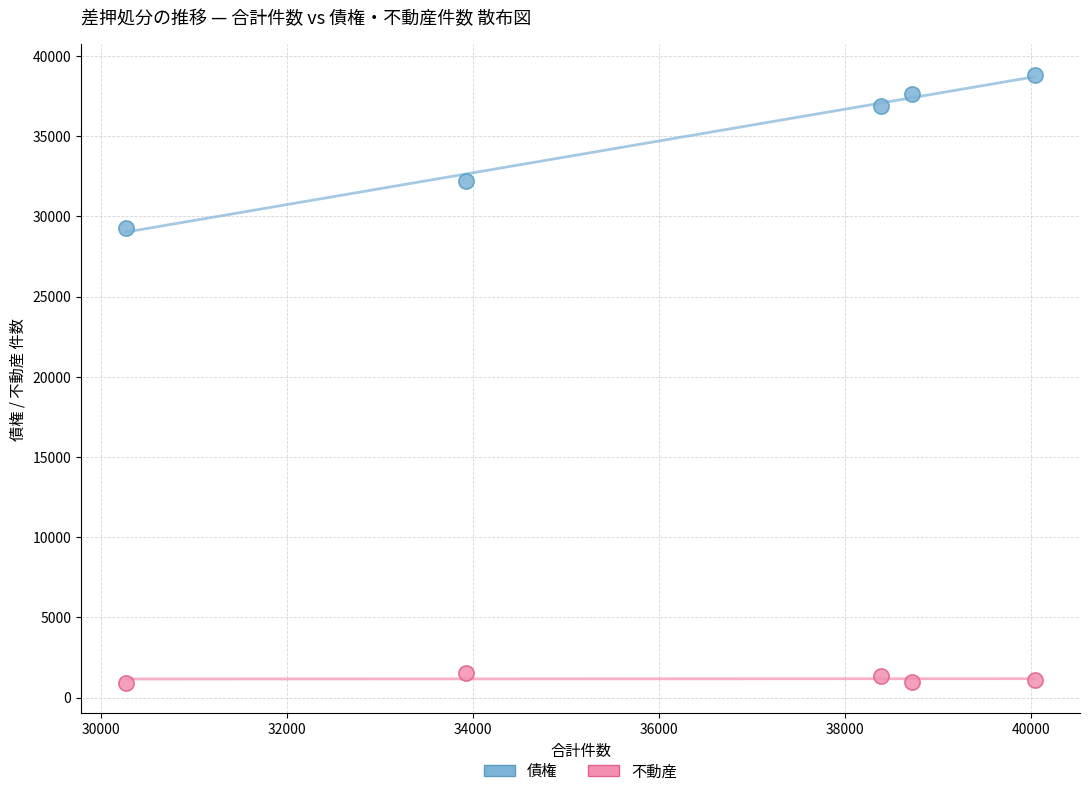

Which series contains the lowest Y value?

不動産